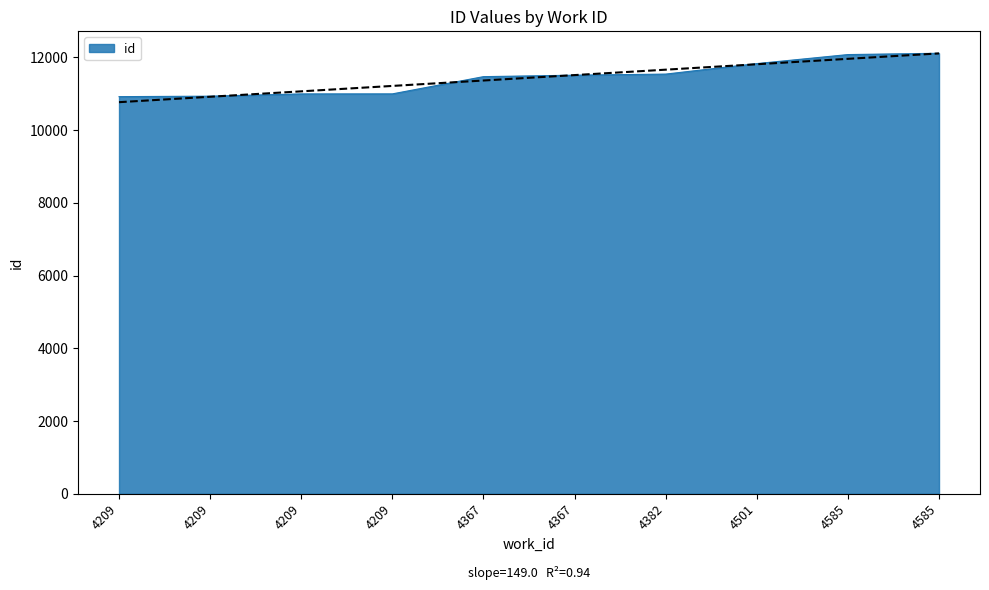

What is the value of the 4th point from the left?

10922